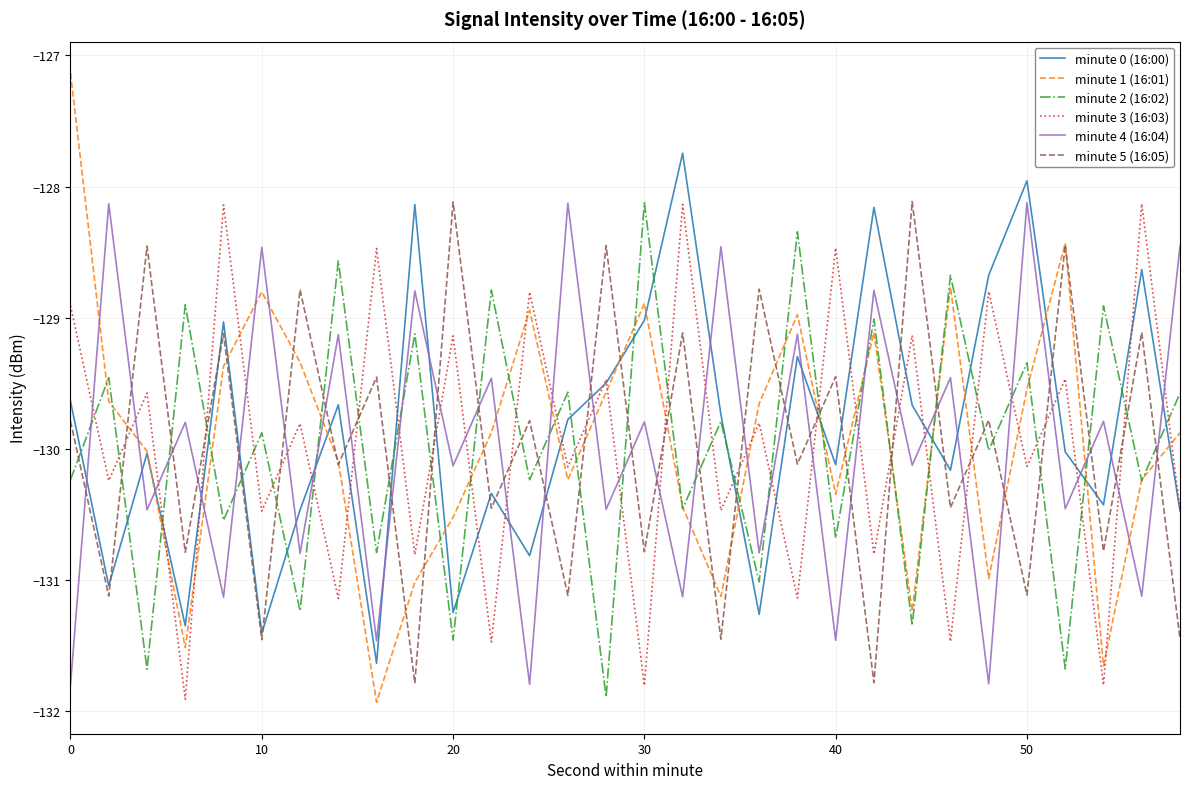

Which series ends up on top after the final intersection of minute 5 (16:05) and minute 1 (16:01)?

minute 1 (16:01)